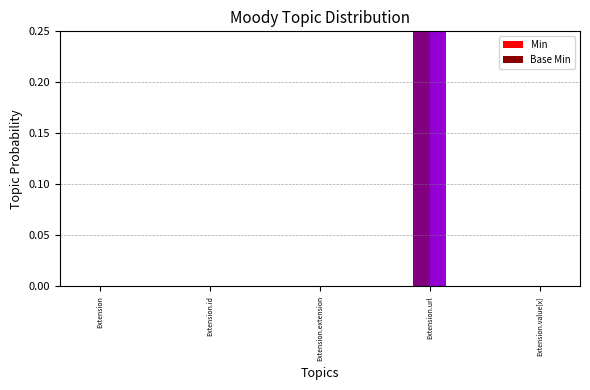

Reading right to left, extract all data points from this chart.

Min: Extension.value[x]=0	Extension.url=1	Extension.extension=0	Extension.id=0	Extension=0
Base Min: Extension.value[x]=0	Extension.url=1	Extension.extension=0	Extension.id=0	Extension=0